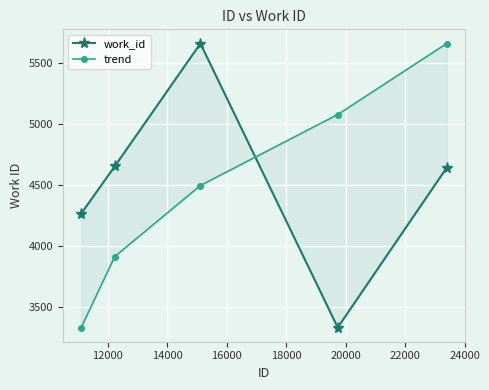

What is the value of the trend point at the 1st from the left?

3330